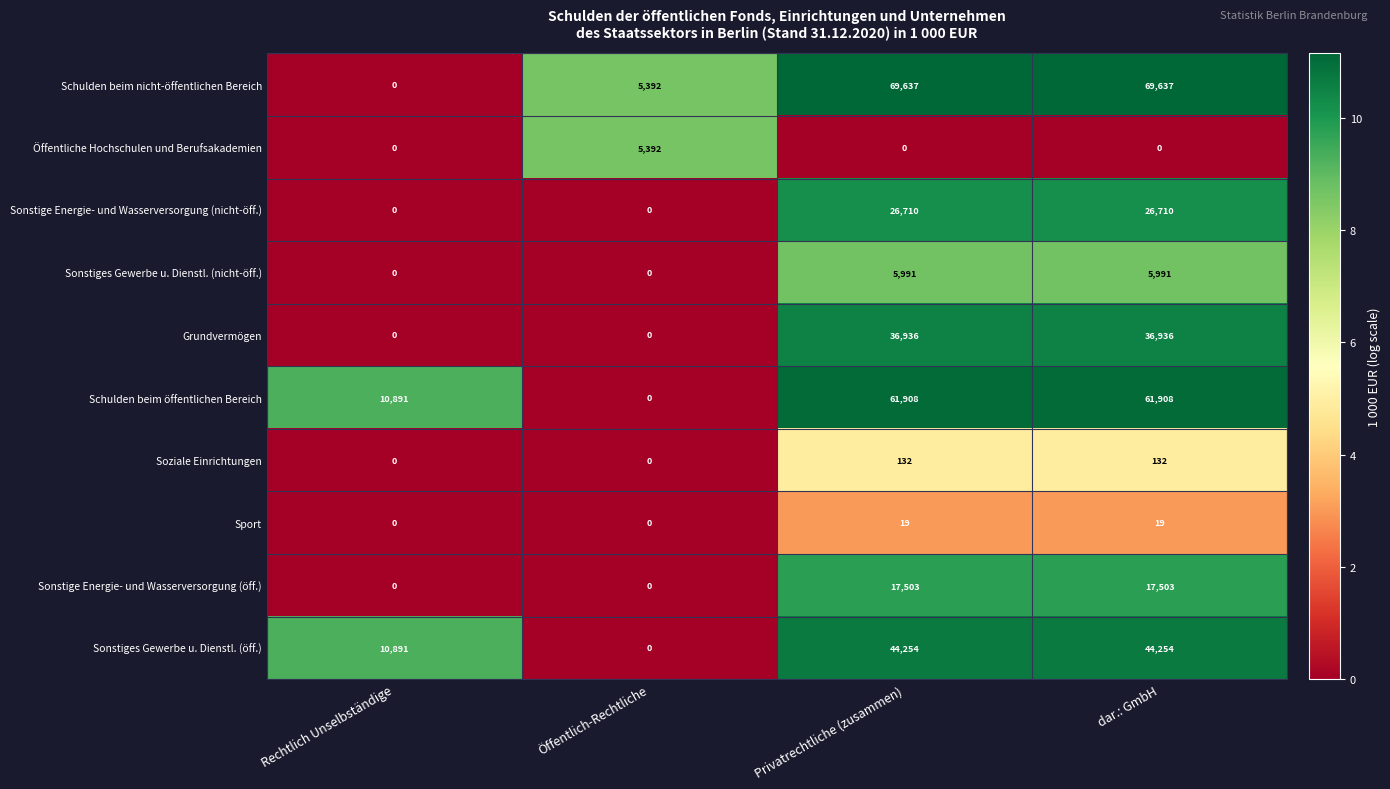

Between Öffentlich-Rechtliche and dar.: GmbH, which series saw the biggest shift?

Schulden beim nicht-öffentlichen Bereich